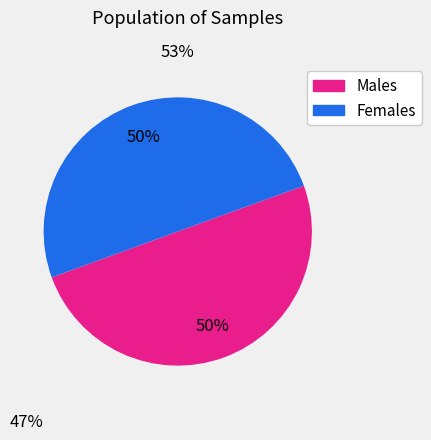

To the nearest percent, what is the average slice percentage?

50%